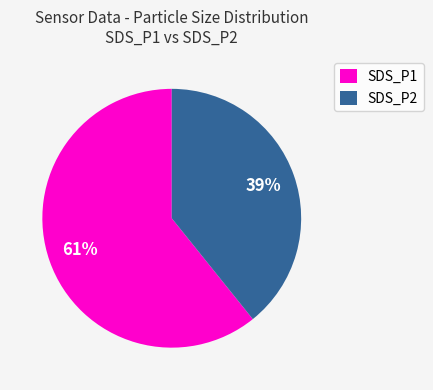

The SDS_P1 slice represents 76% of the pie. True or false?

False